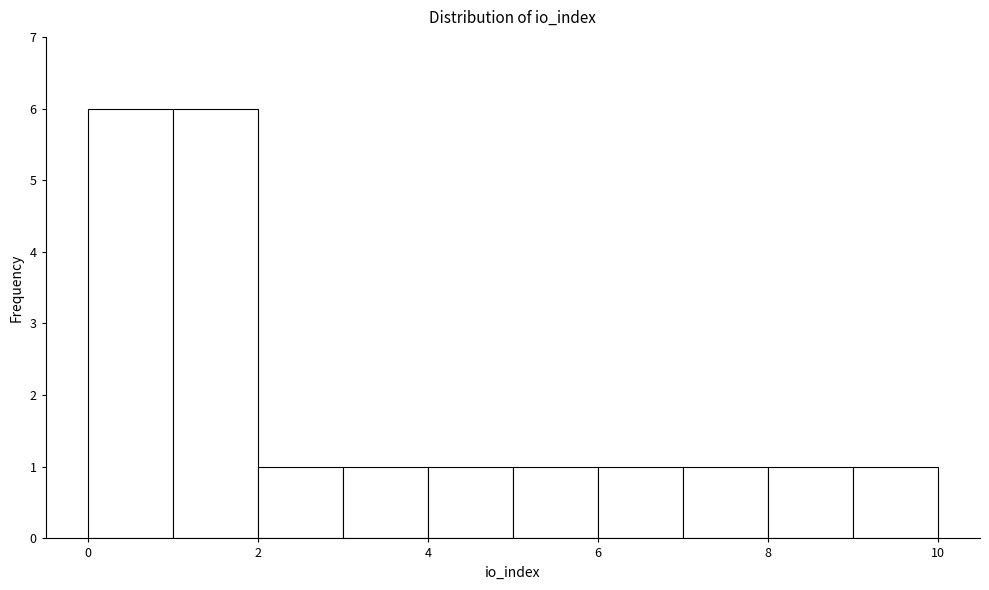

Reading left to right, list every bar in this chart as the range it spans on the x-axis followed by its height. The values are not printed on the chart, so give them approximately, as read against the axis.

0 to 1: 6
1 to 2: 6
2 to 3: 1
3 to 4: 1
4 to 5: 1
5 to 6: 1
6 to 7: 1
7 to 8: 1
8 to 9: 1
9 to 10: 1